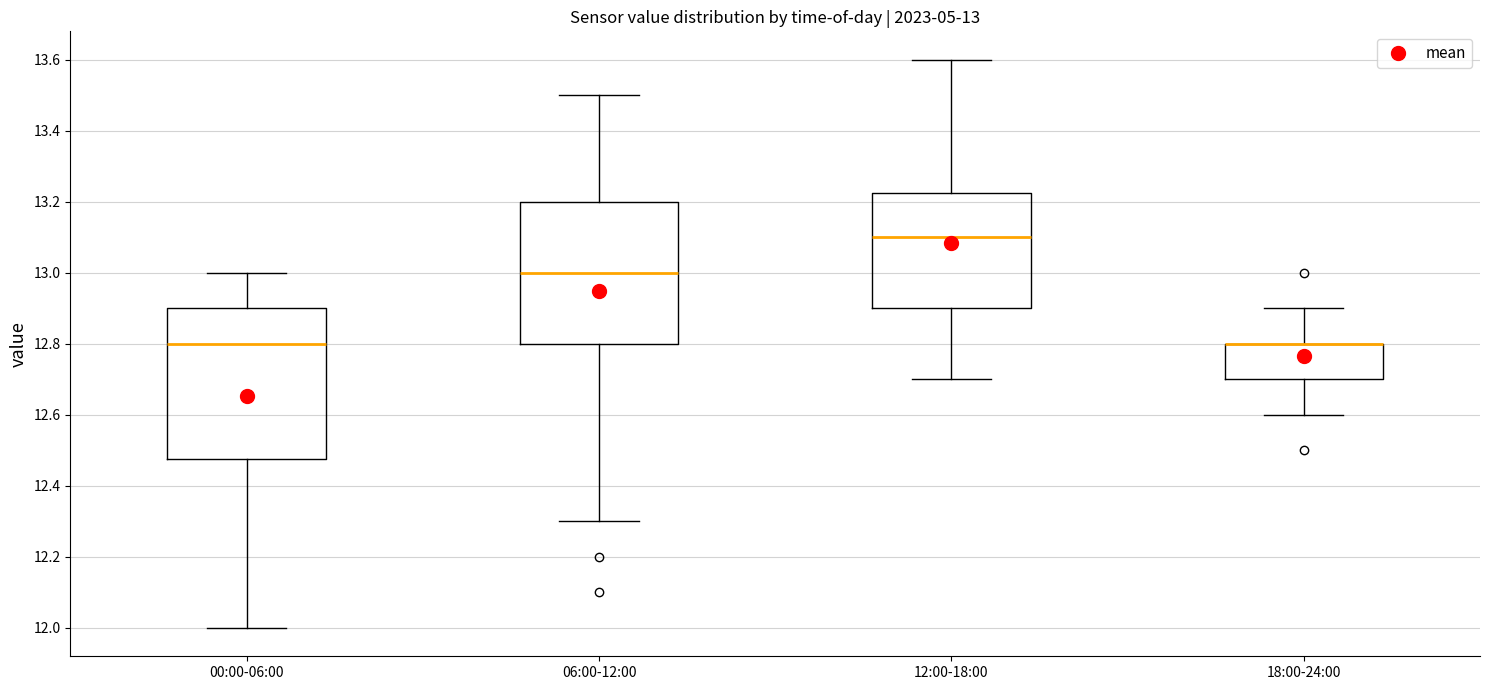

Comparing the boxes themselves (not the whiskers), which one is the tallest?

00:00-06:00